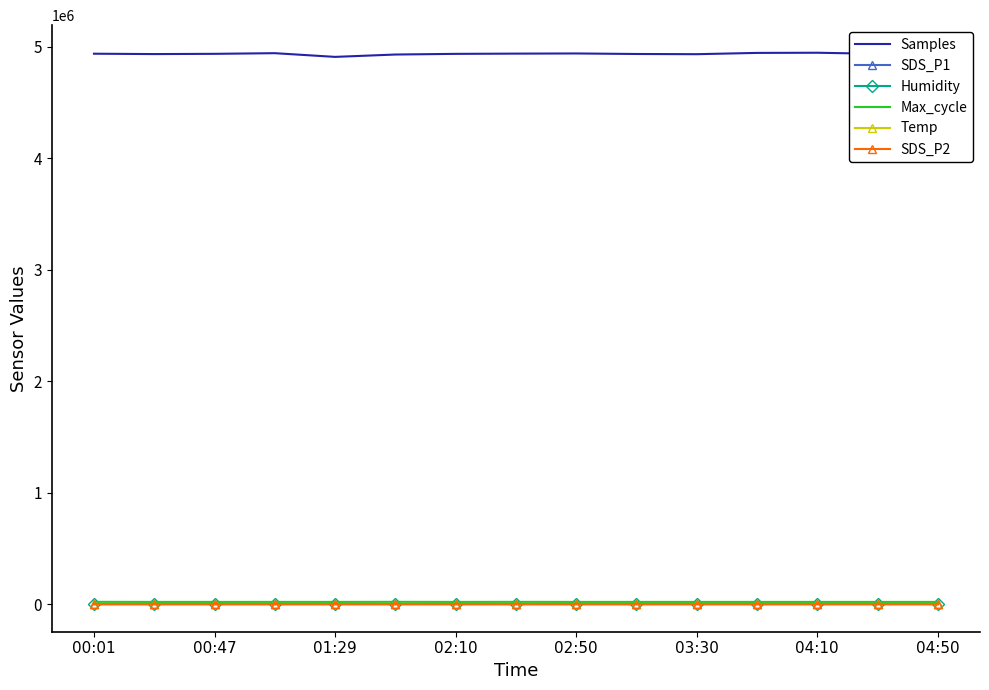

True or false: Max_cycle and Samples cross at least once.

False